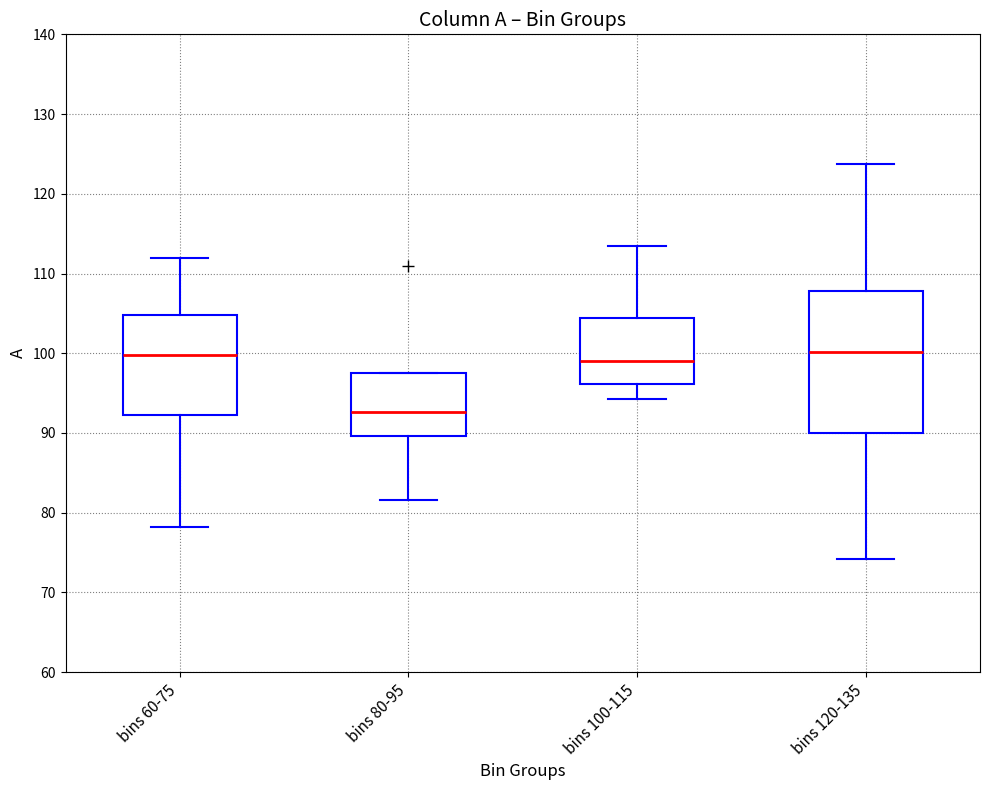

Reading left to right, transcribe this box plot: for each box, give where its median line is, the range the box spans, and where its two whiskers end, as read against the y-axis. The values are not printed on the chart, so give them approximately, as read against the axis.

bins 60-75: median 100, box 92 to 105, whiskers 78 to 112
bins 80-95: median 93, box 90 to 98, whiskers 82 to 98
bins 100-115: median 99, box 96 to 104, whiskers 94 to 113
bins 120-135: median 100, box 90 to 108, whiskers 74 to 124